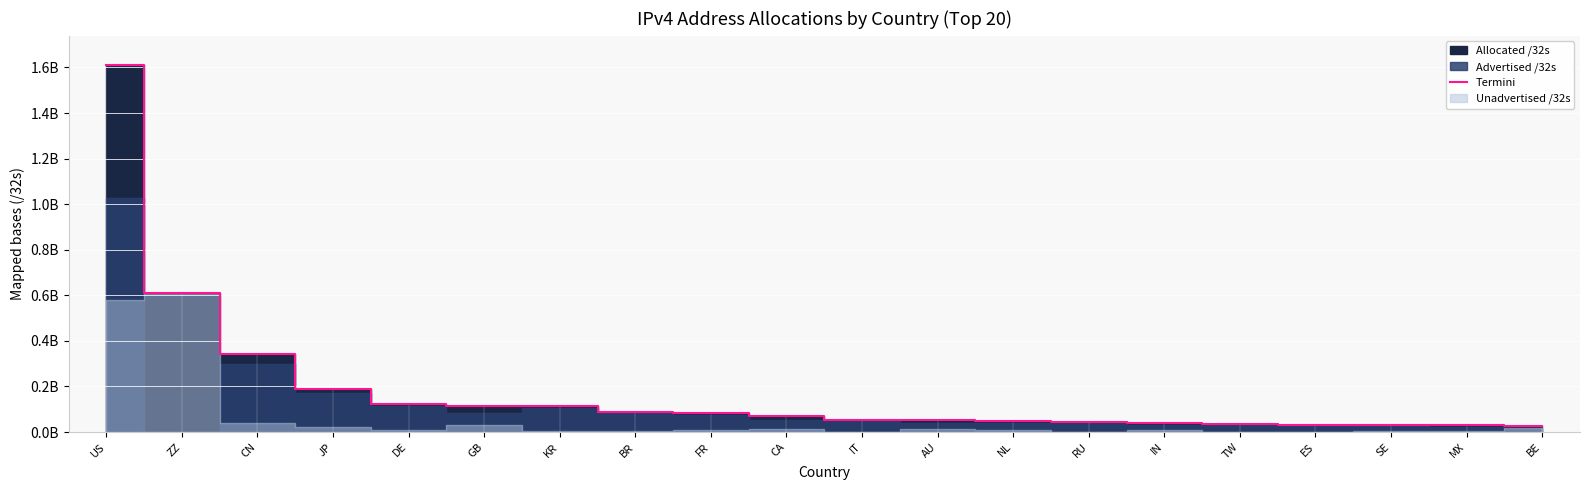

Is it true that the value at ZZ is 0.6?

True